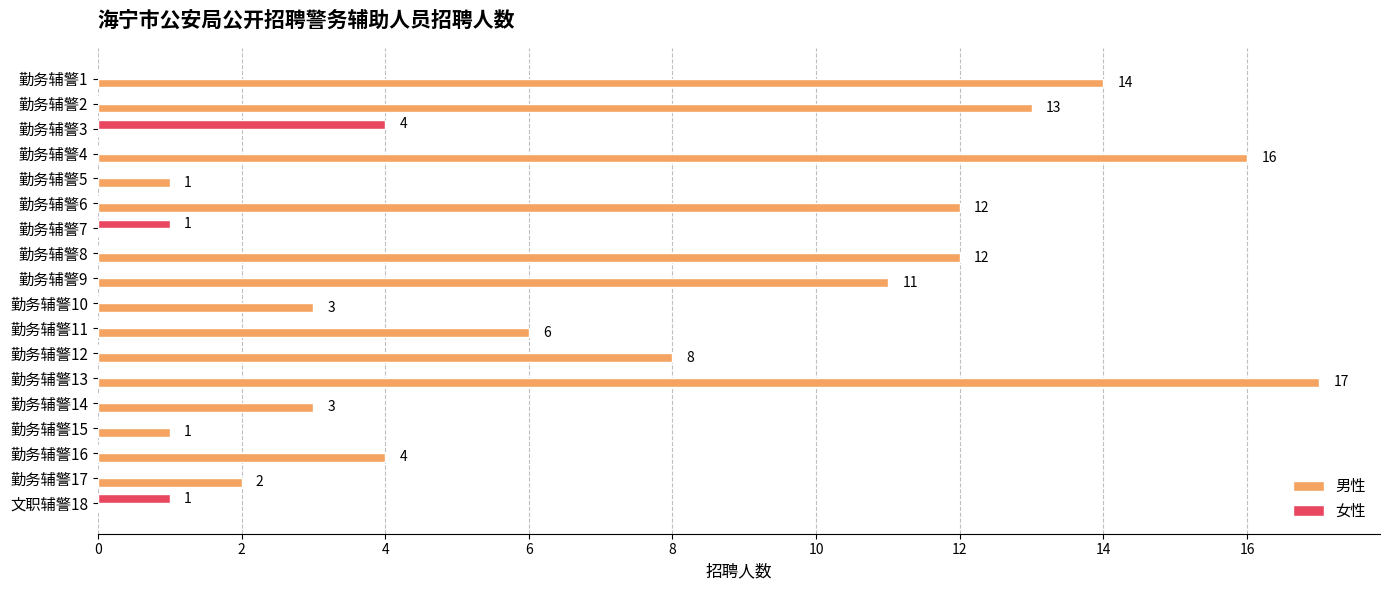

What is the maximum value for 女性?

4